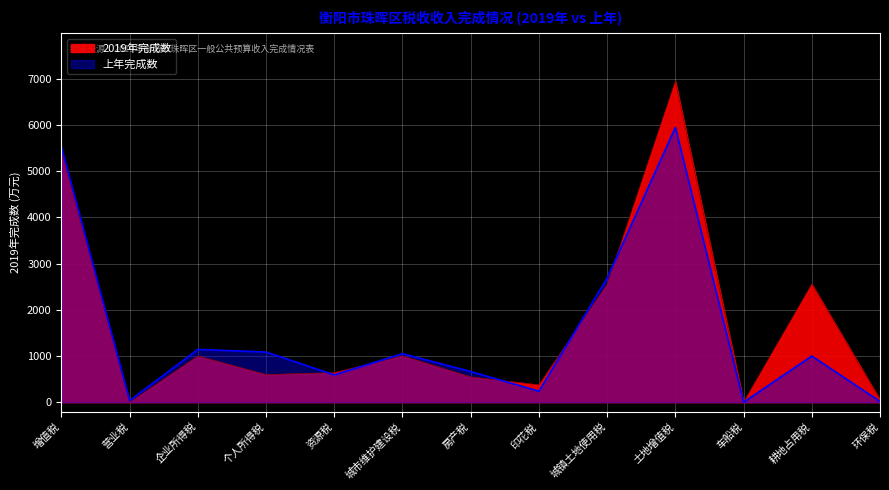

What is the difference between the 上年完成数 values at 营业税 and 耕地占用税?

963